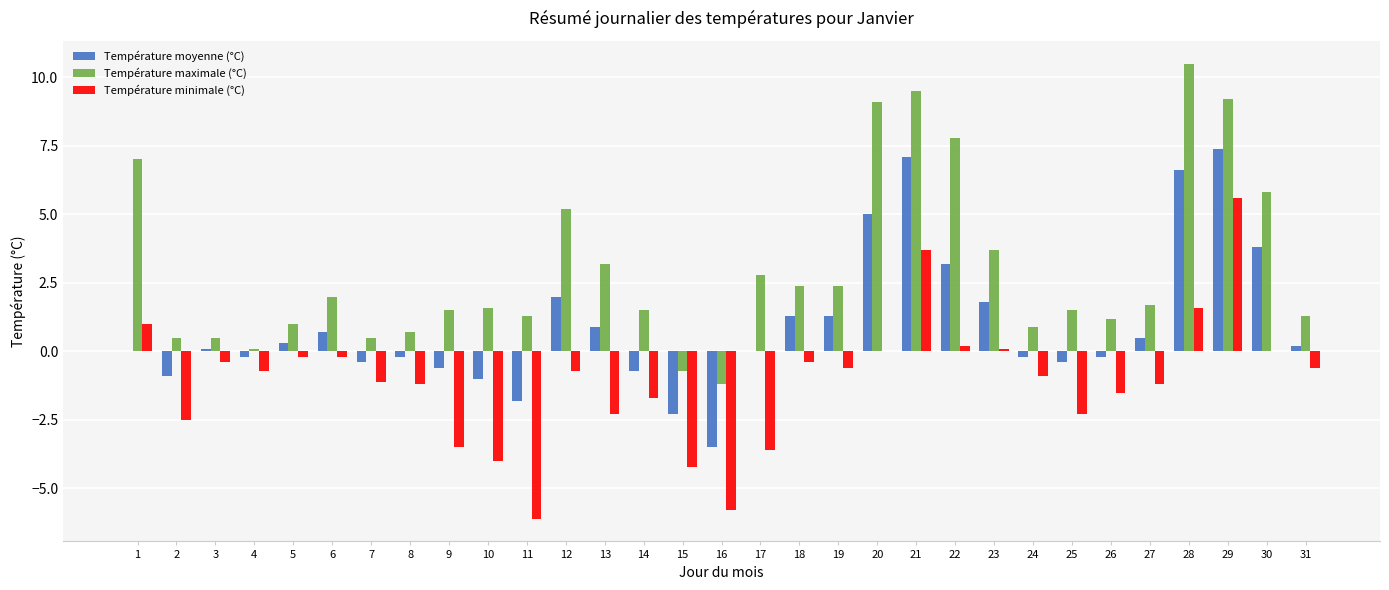

What is the maximum value shown in the chart?

10.5